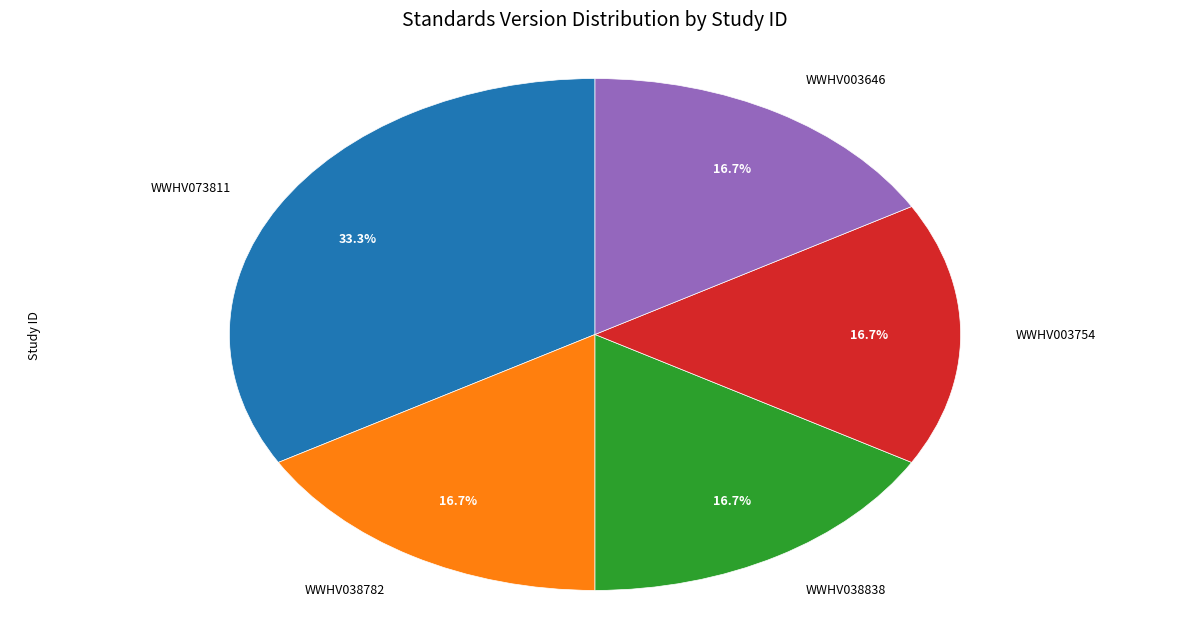

To the nearest percent, what portion does WWHV073811 represent?

33%